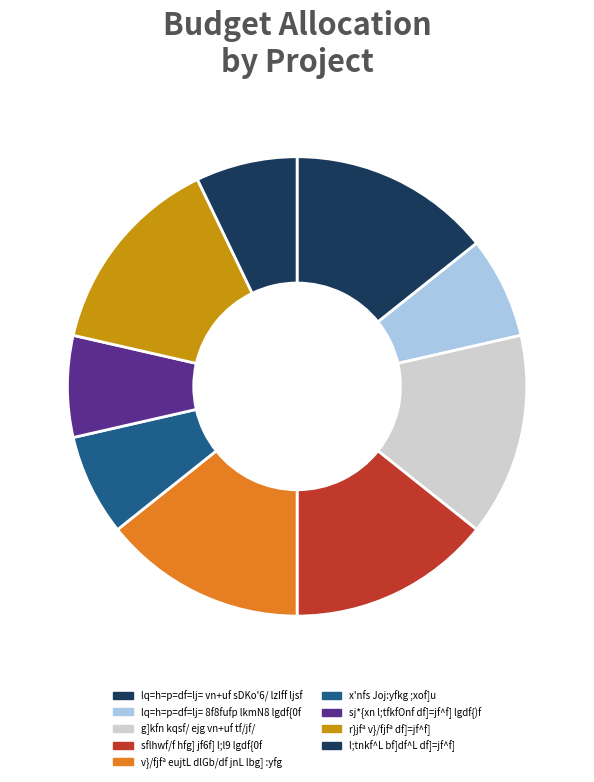

Rank the categories by value from lowest to highest.

lq=h=p=df=lj= 8f8fufp lkmN8 lgdf{0f, x'nfs Joj:yfkg ;xof]u, sj*{xn l;tfkfOnf df]=jf^f] lgdf{)f, l;tnkf^L bf]df^L df]=jf^f], lq=h=p=df=lj= vn+uf sDKo'6/ lzIff ljsf, g]kfn kqsf/ ejg vn+uf tf/jf/, sflhwf/f hfg] jf6f] l;l9 lgdf{0f, v}/fjfª eujtL dlGb/df jnL lbg] :yfg, r}jfª v}/fjfª df]=jf^f]